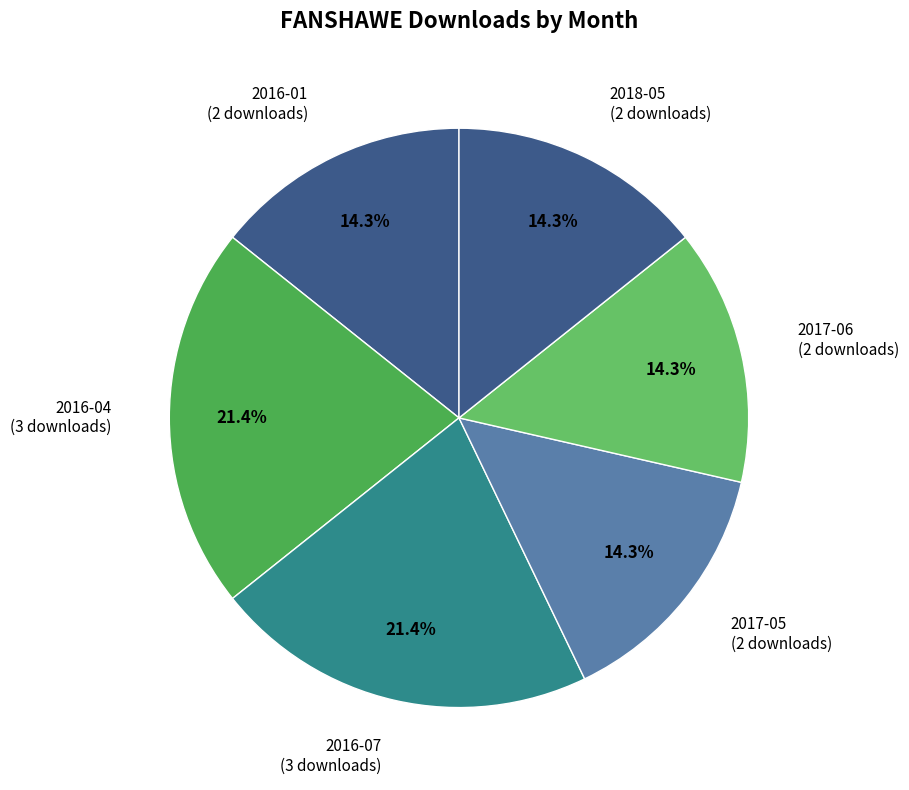

What is the largest slice in the pie chart?

2016-04